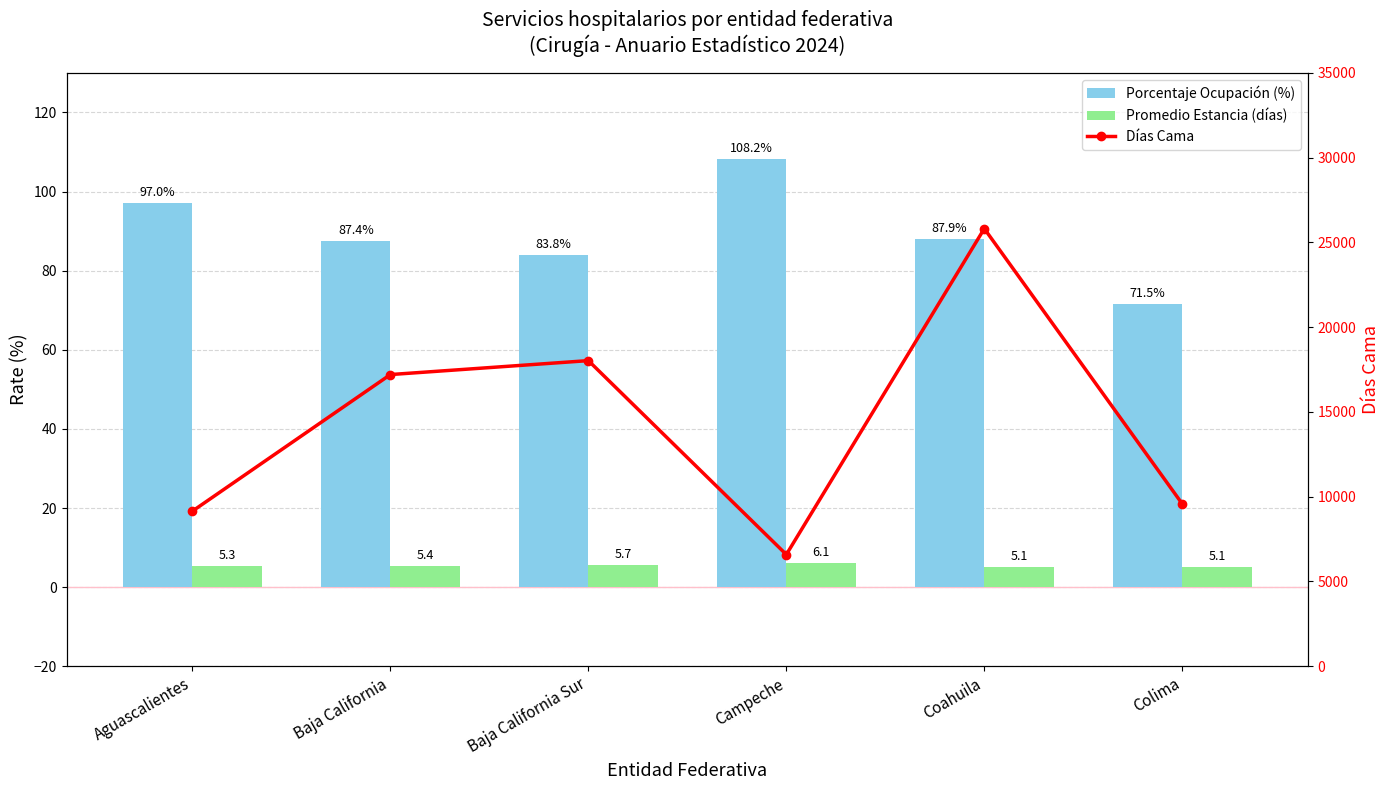

What is the approximate value of Días Cama at Colima?

9576.0